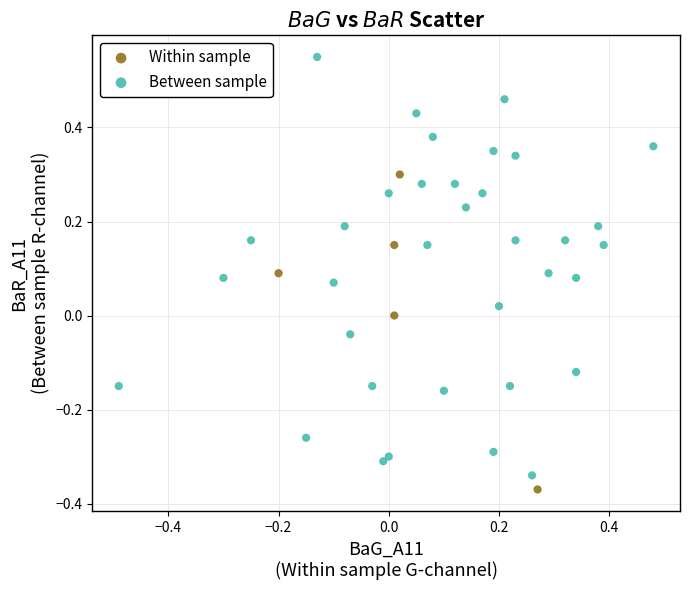

Which series reaches the maximum Y coordinate?

Between sample